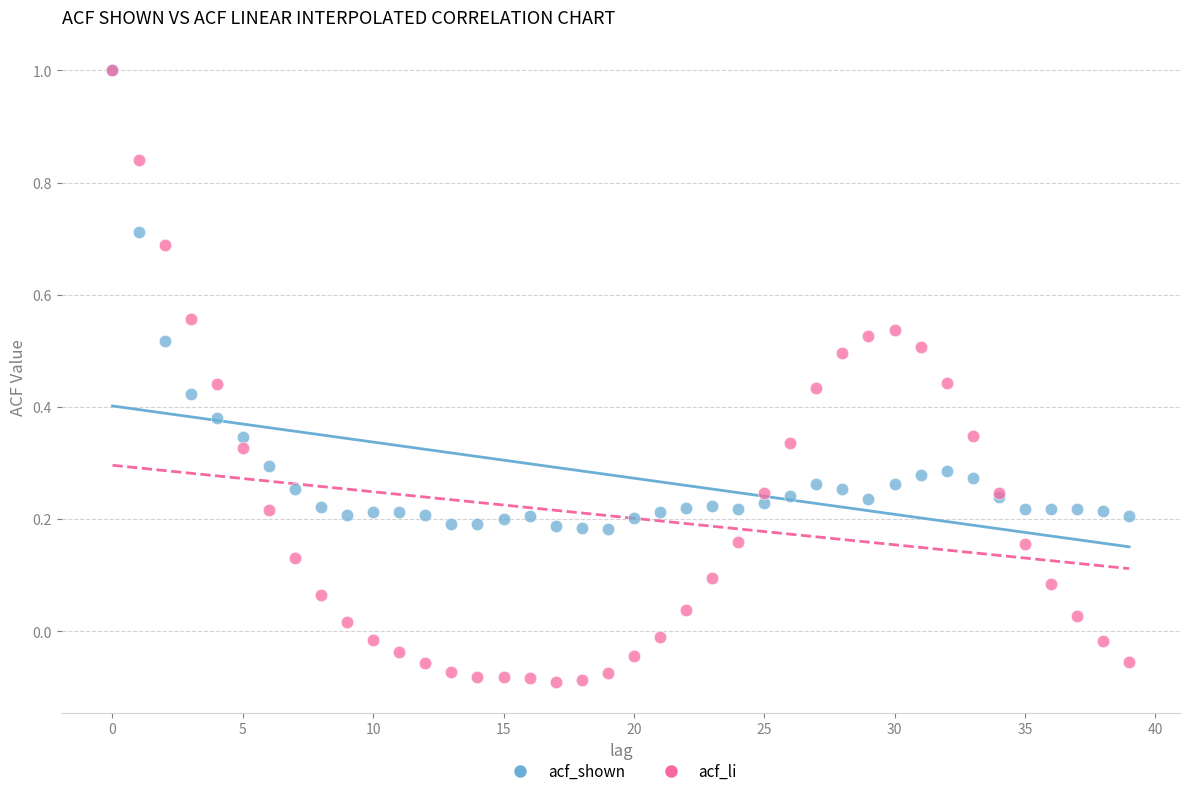

What are all the series names shown in the legend?

acf_shown, acf_li